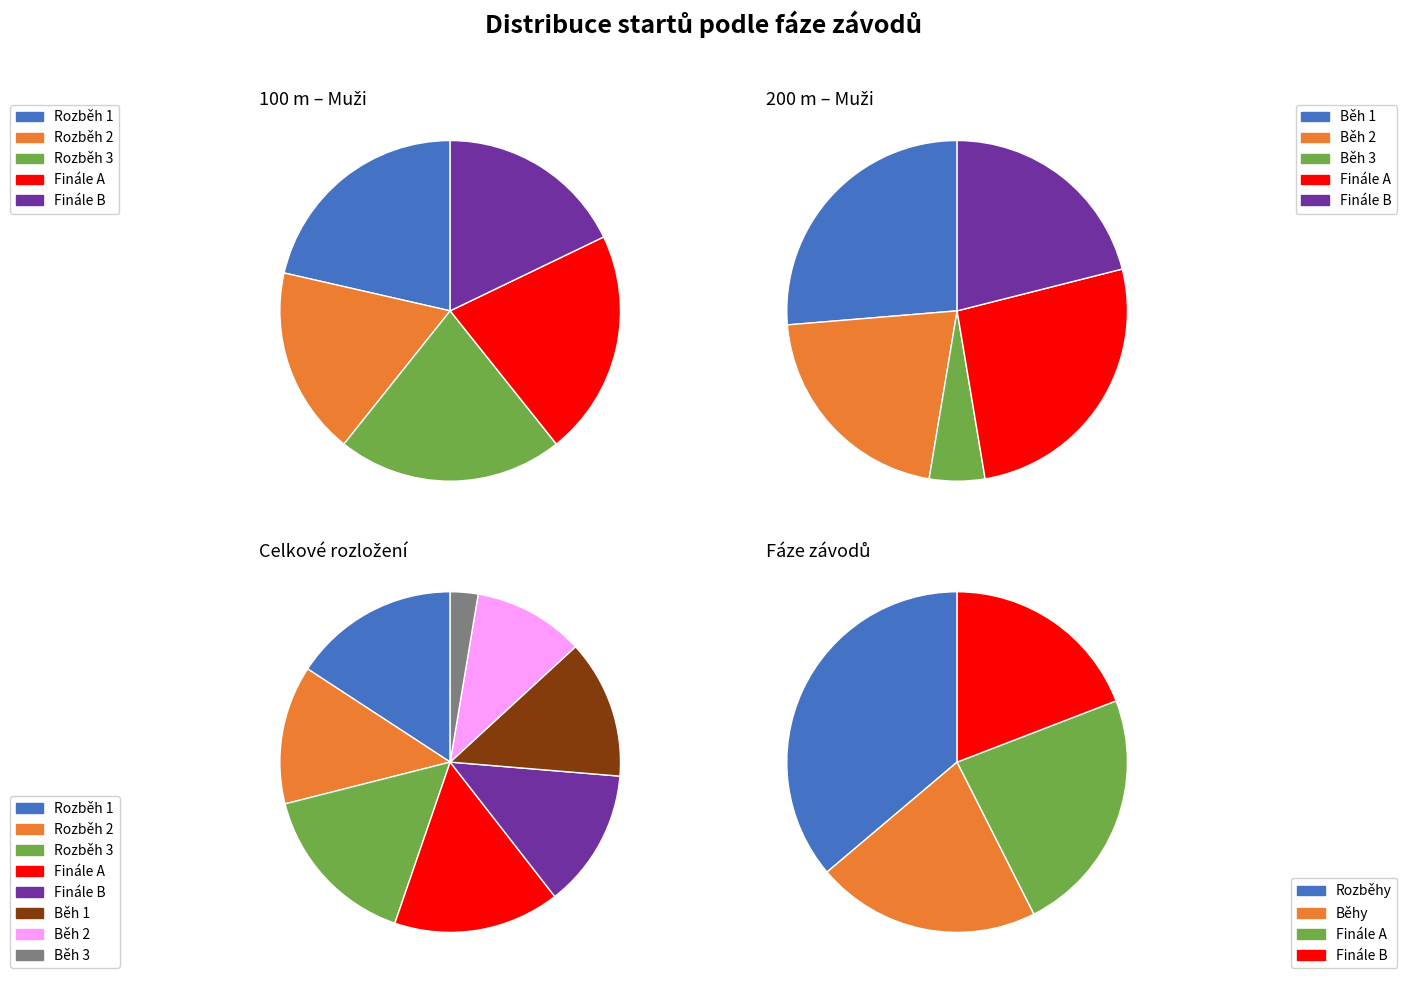

What percentage is the Finále A slice, to the nearest percent?

16%